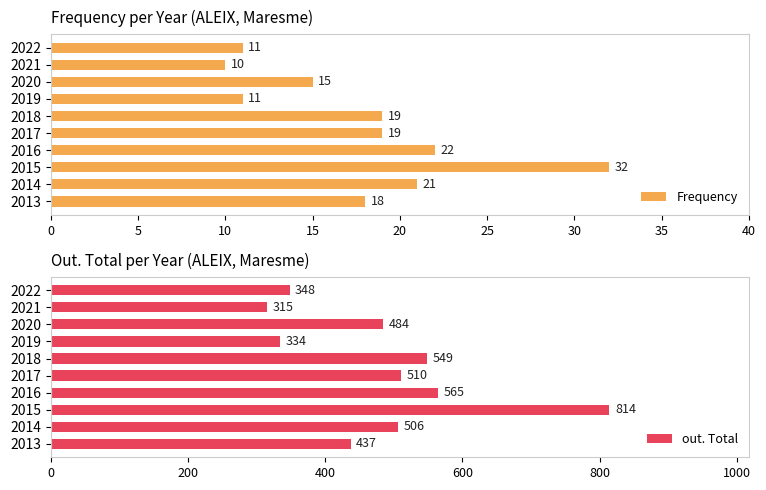

The value of out. Total at 2020 is 484. True or false?

True